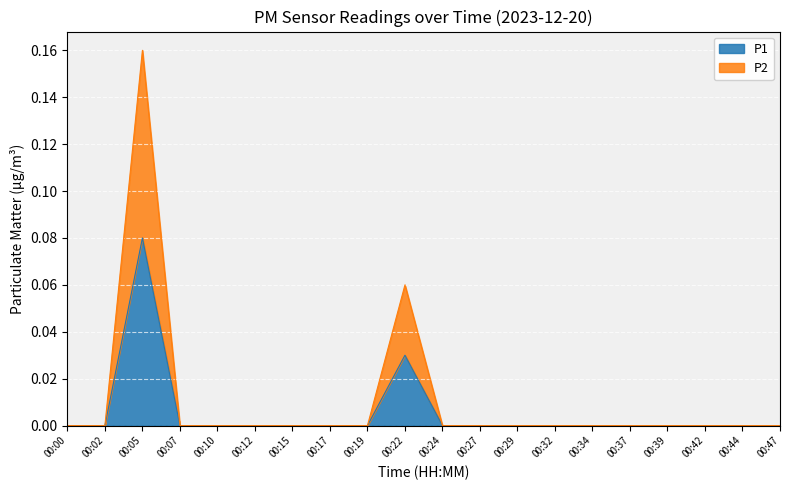

Is the value of P1 at 00:10 greater than the value of P2 at 00:29?

No